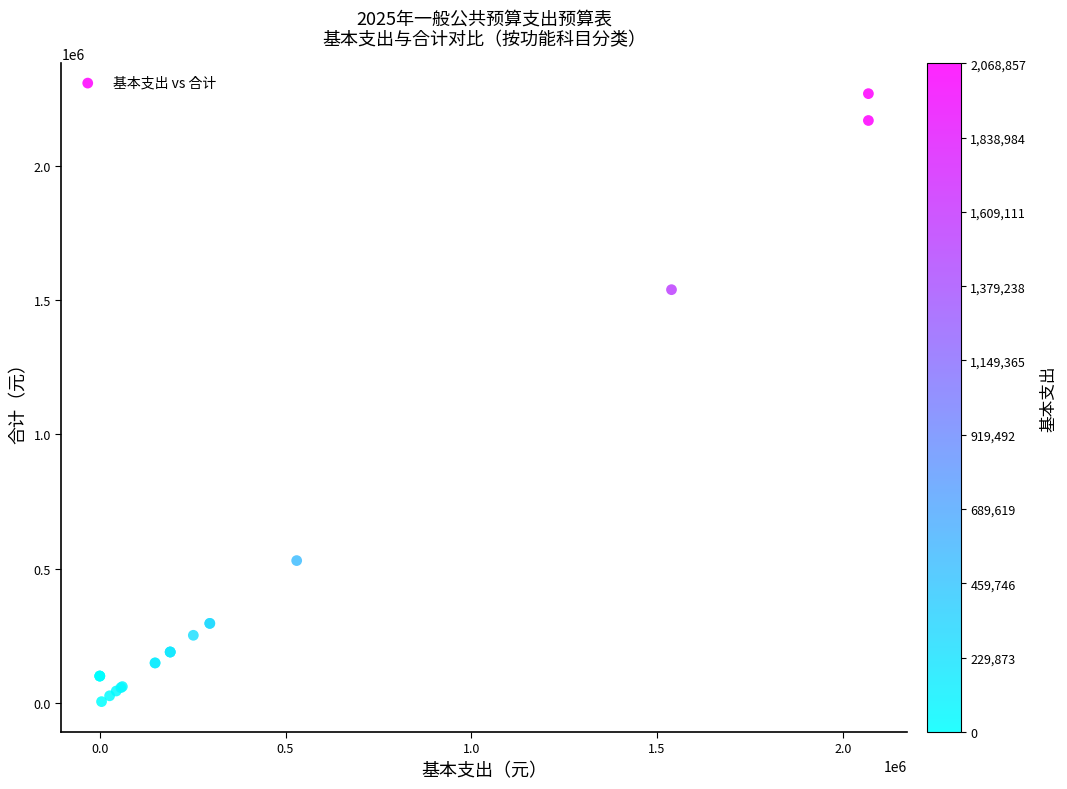

What Y value in the scatter plot is closest to 1136808?

1538864.8